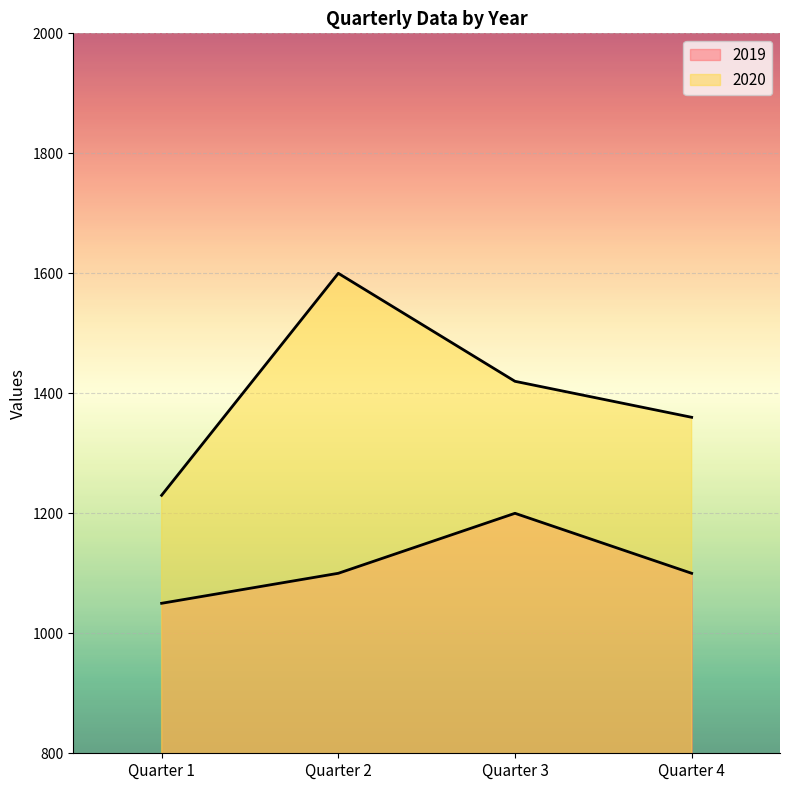

Is it true that 2019 equals 1200 at Quarter 3?

True